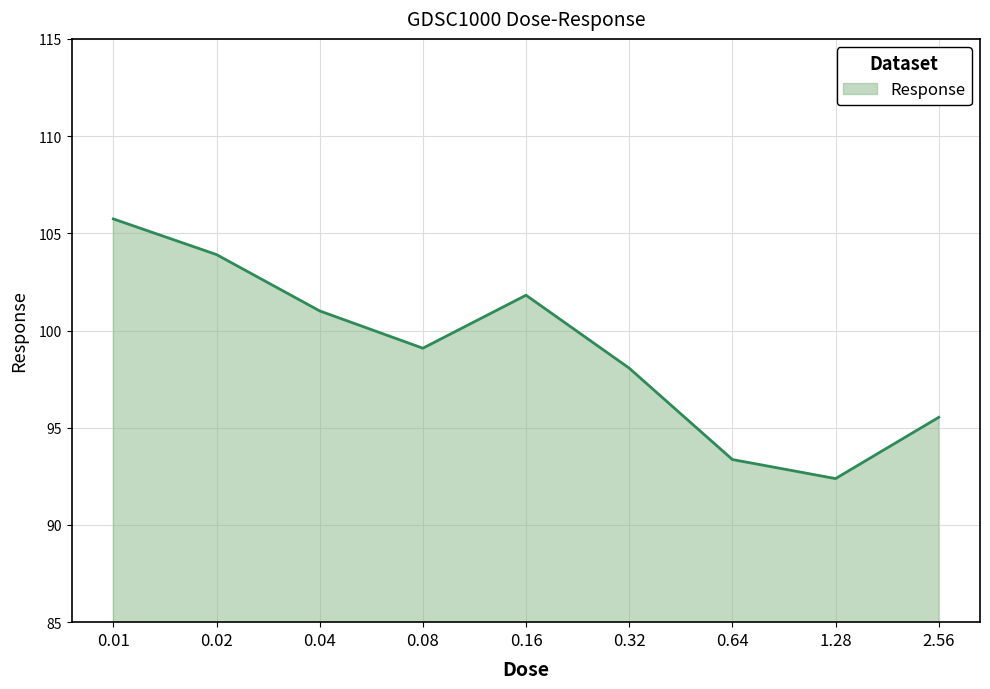

Rank the categories by value from lowest to highest.

1.28, 0.64, 2.56, 0.32, 0.08, 0.04, 0.16, 0.02, 0.01